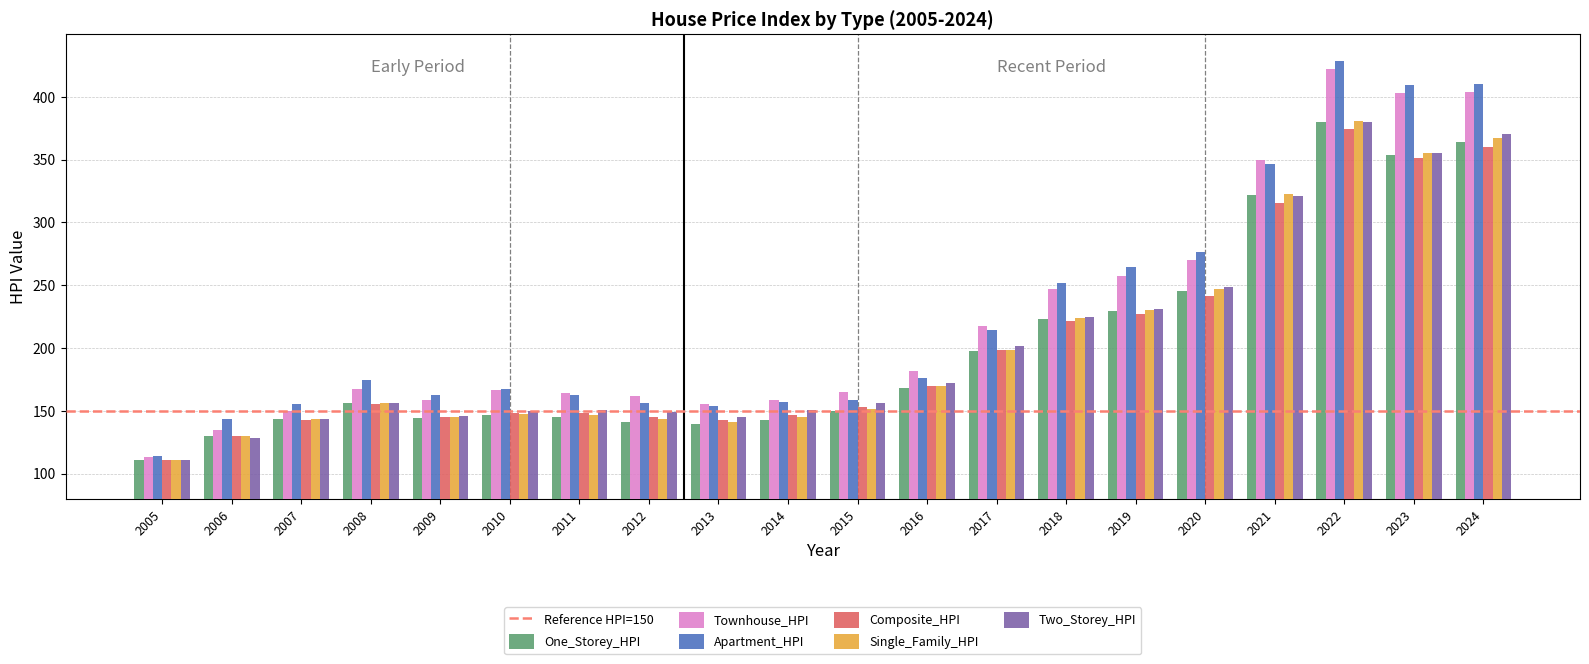

The Composite_HPI series shows 374.6 at 2022. True or false?

True